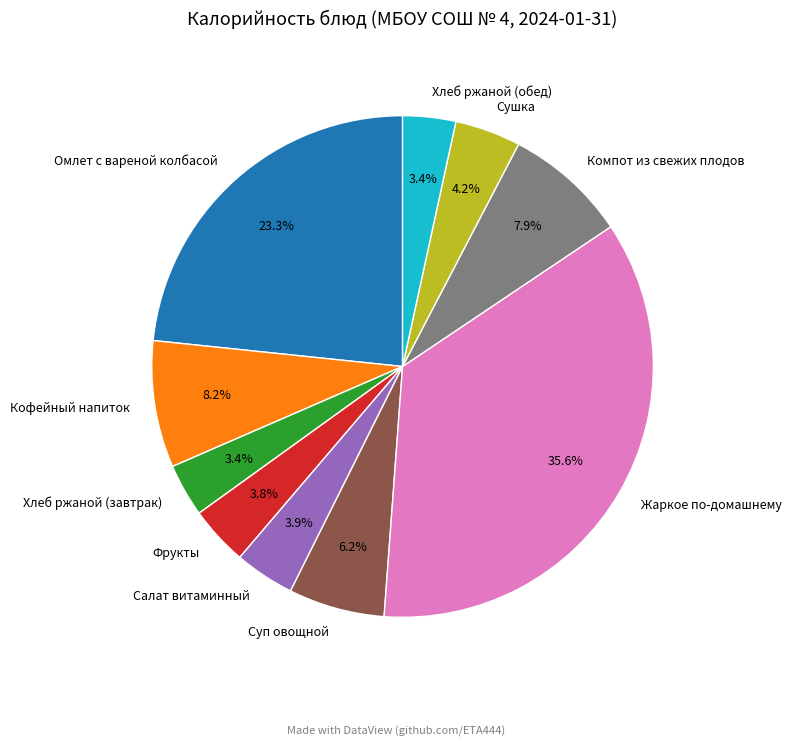

To the nearest percent, what is the average slice percentage?

10%